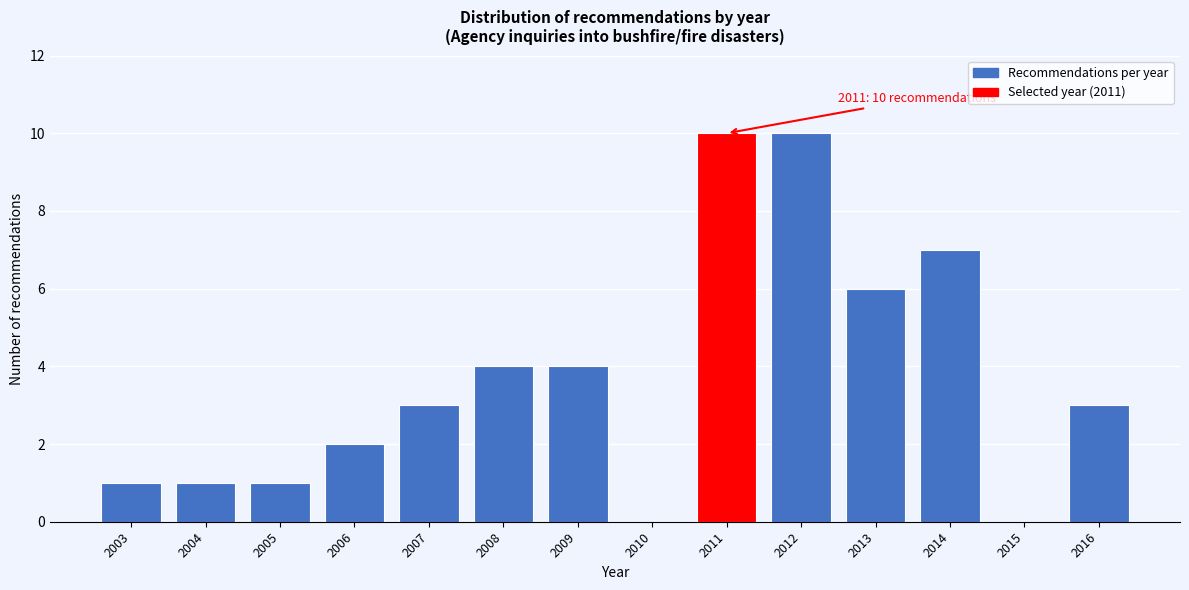

Reading right to left, list all the values displayed in this chart.

2016=3	2015=0	2014=7	2013=6	2012=10	2011=10	2010=0	2009=4	2008=4	2007=3	2006=2	2005=1	2004=1	2003=1